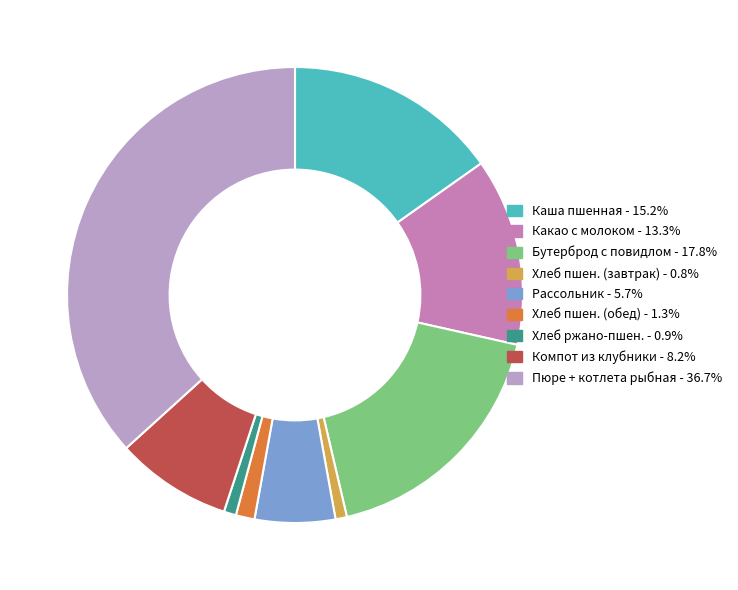

Is there a majority slice in this chart?

No